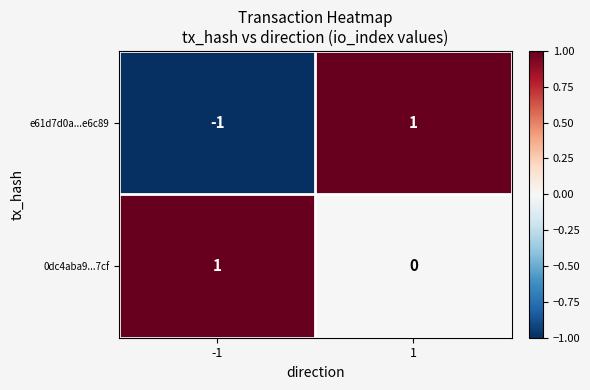

What is the difference between the highest and lowest values at -1?

2